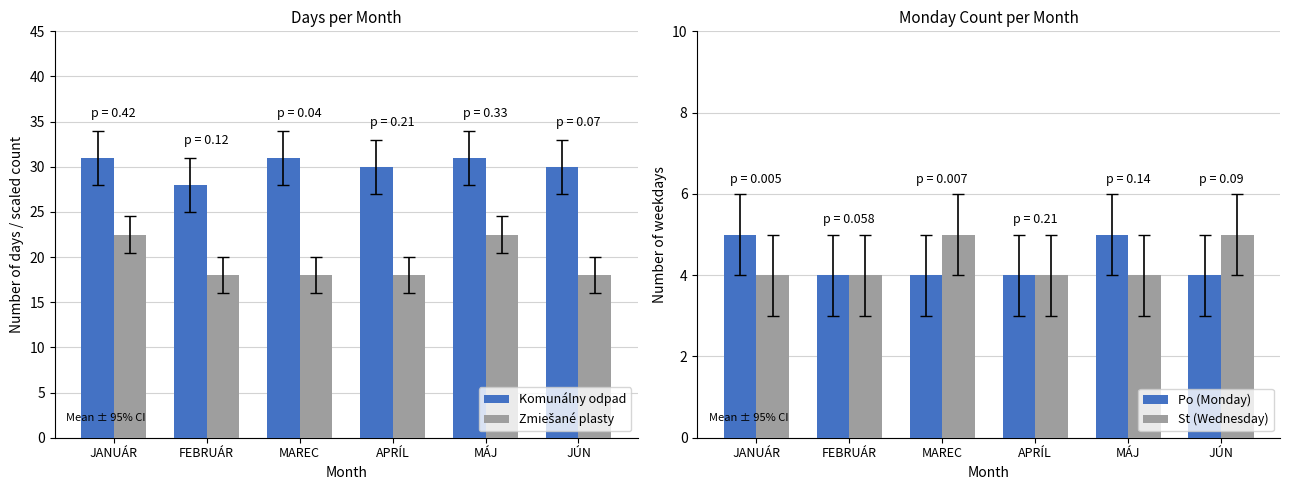

What is the label of the 2nd bar from the right?

MÁJ